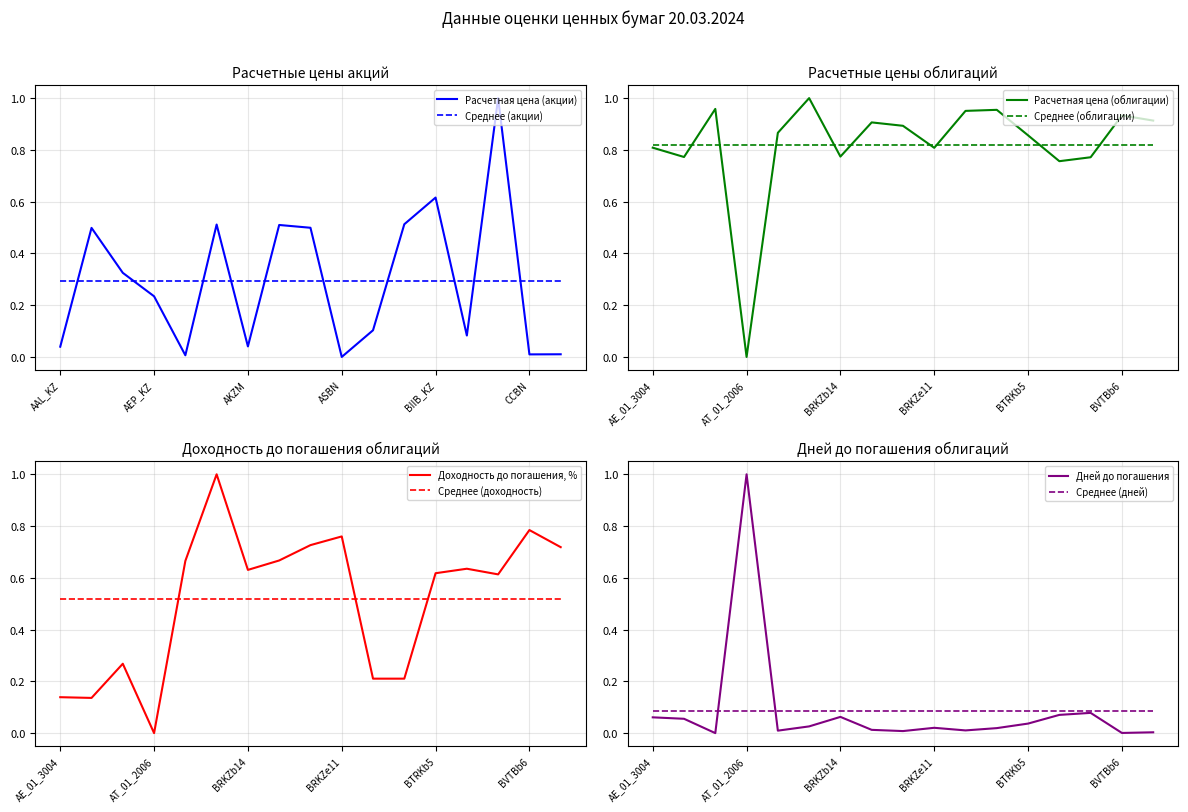

After their last crossing, which series has the higher values: Расчетная цена (акции) or Среднее (акции)?

Среднее (акции)